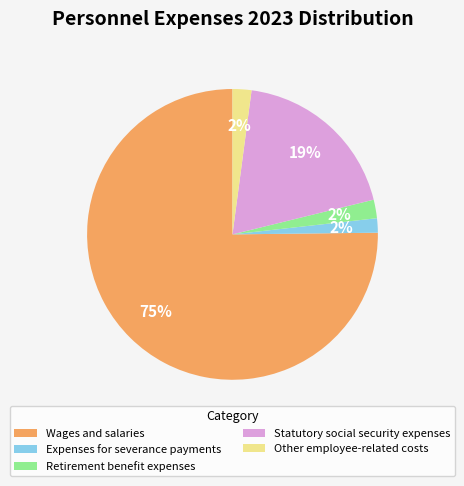

How many segments does this pie chart have?

5